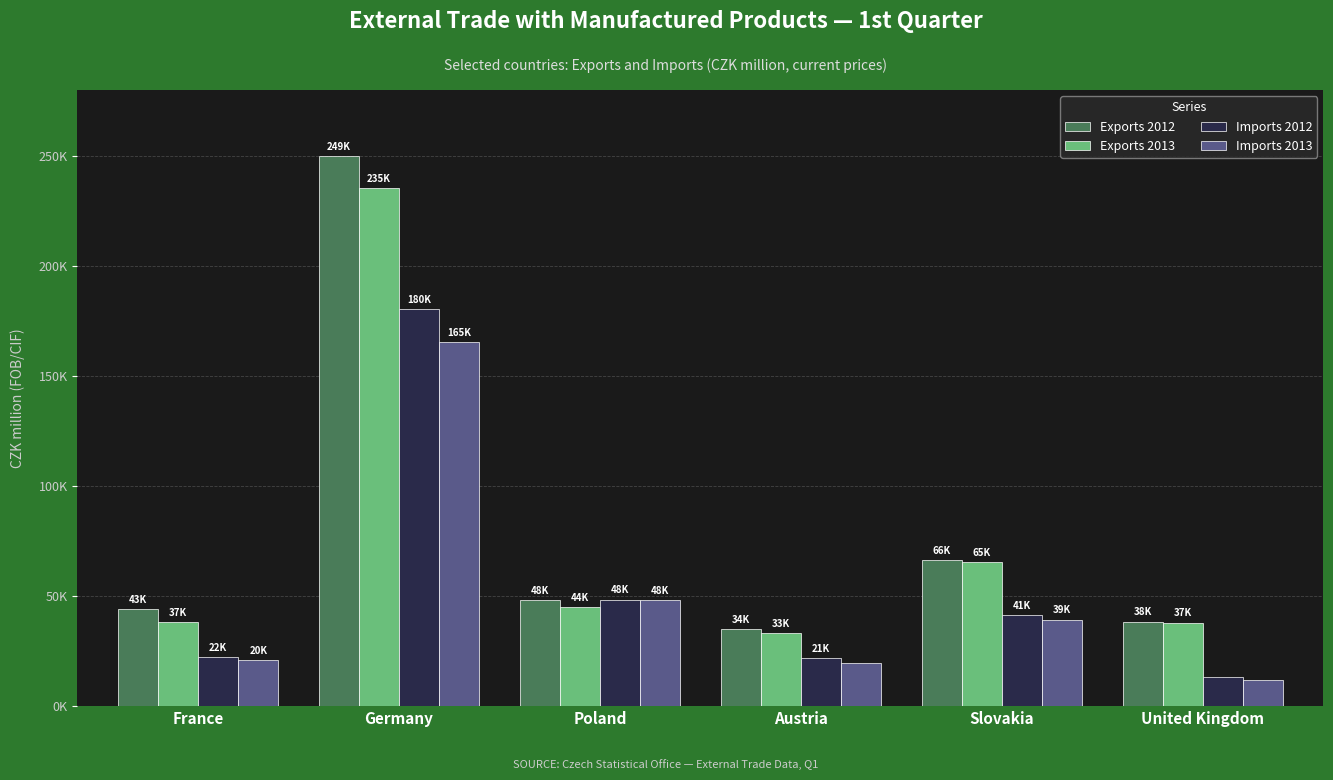

What is the difference between the Exports 2012 values at Austria and Germany?

215101